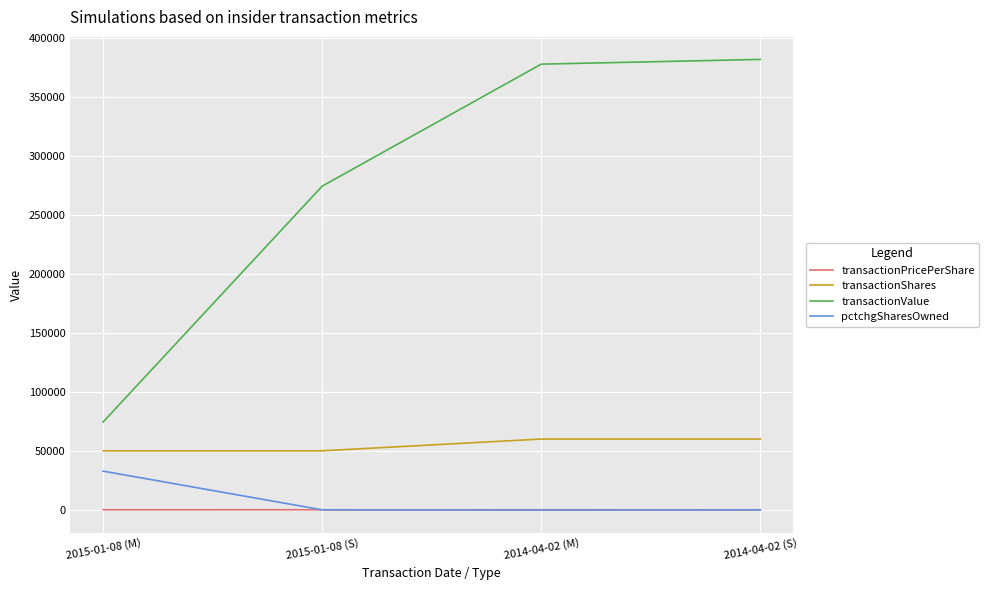

The value of transactionShares at 2014-04-02 (M) is 60000.0. True or false?

True